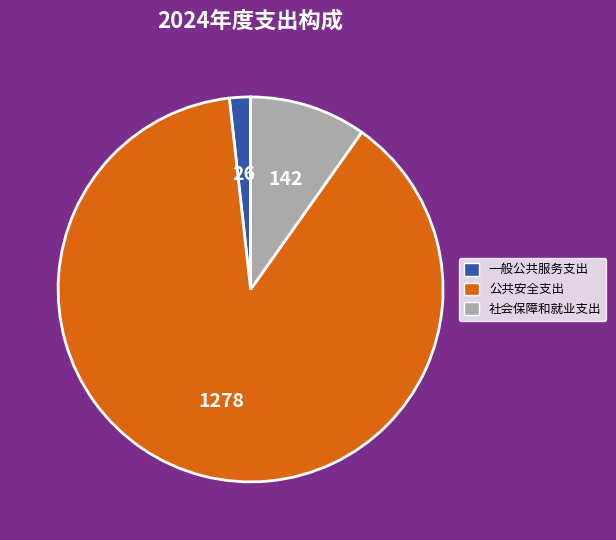

What is the ratio of the value at 社会保障和就业支出 to the value at 一般公共服务支出?

5.5